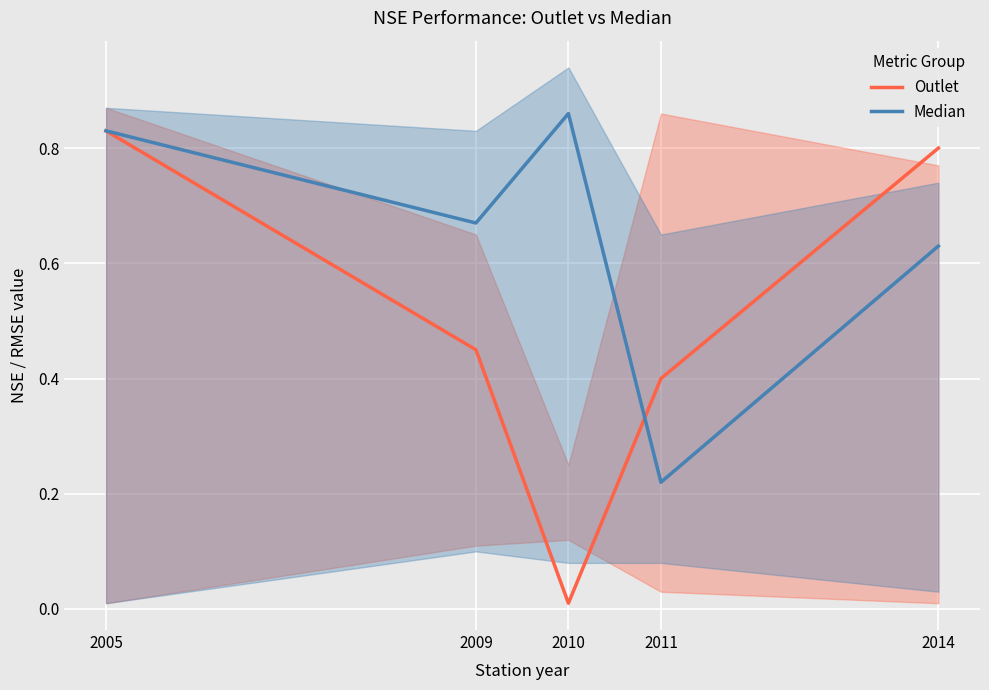

What is the spread (max minus min) of values at 2011?

0.2